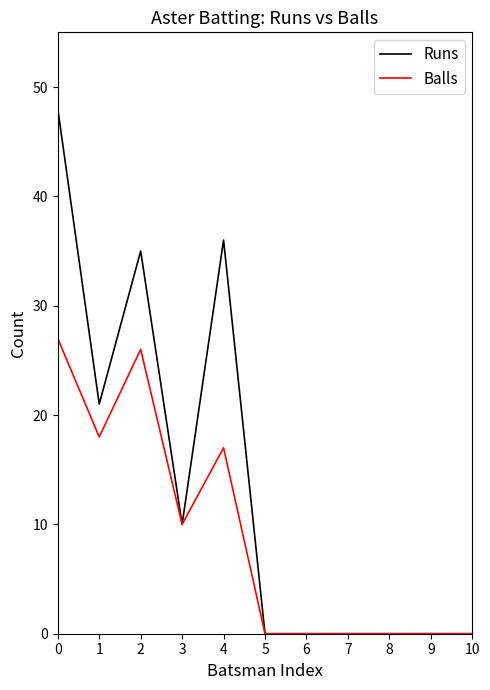

The Balls series shows 27 at 0. True or false?

True